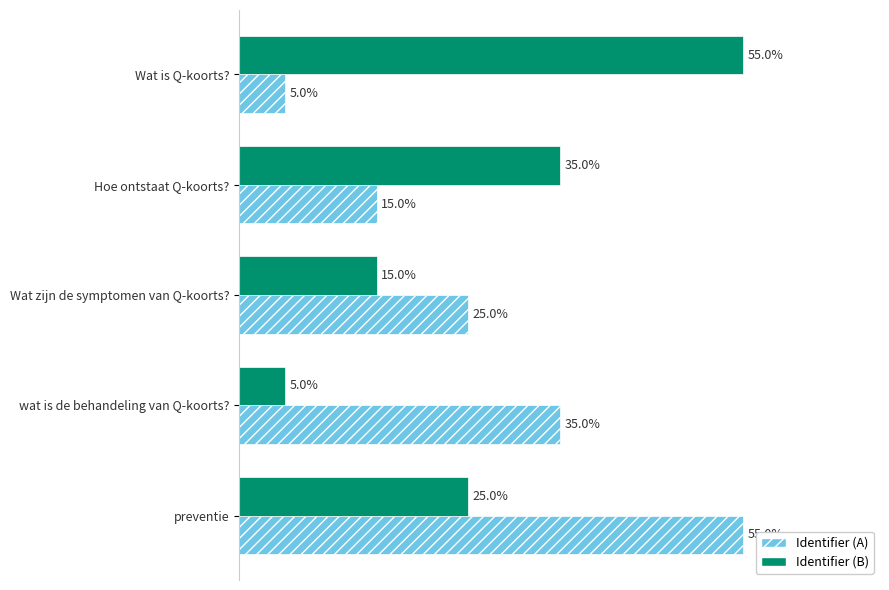

At Wat zijn de symptomen van Q-koorts?, list the series in order from largest to smallest.

Identifier (A), Identifier (B)